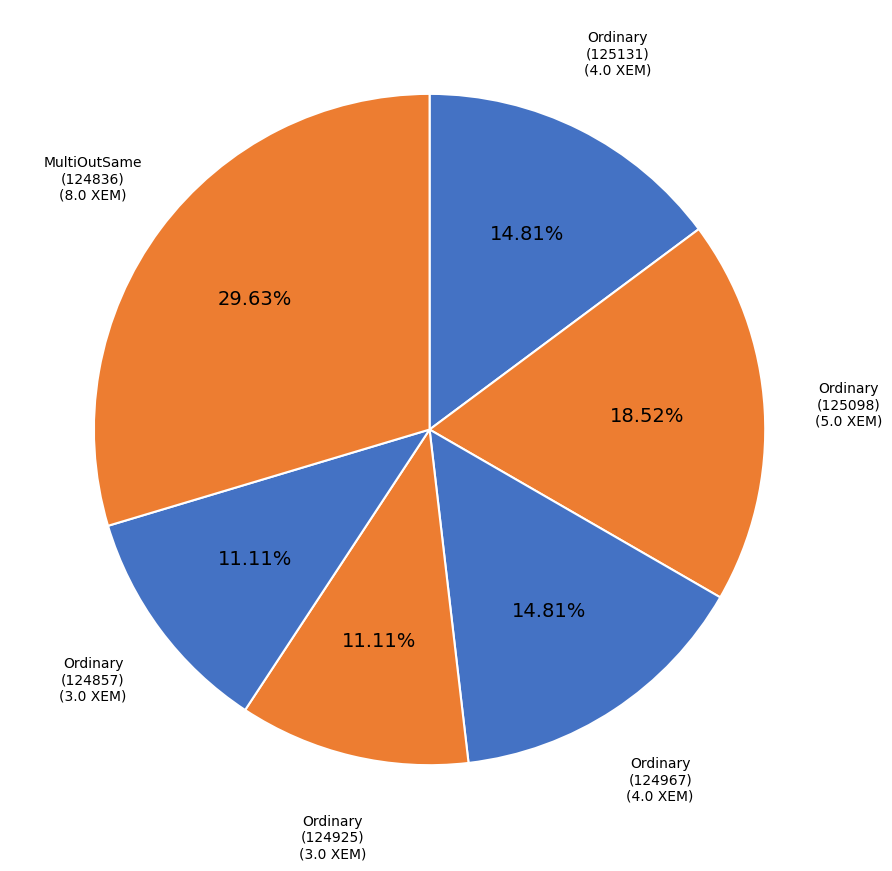

Which category has the smallest portion of the pie?

Ordinary Payment
(Height 124925)